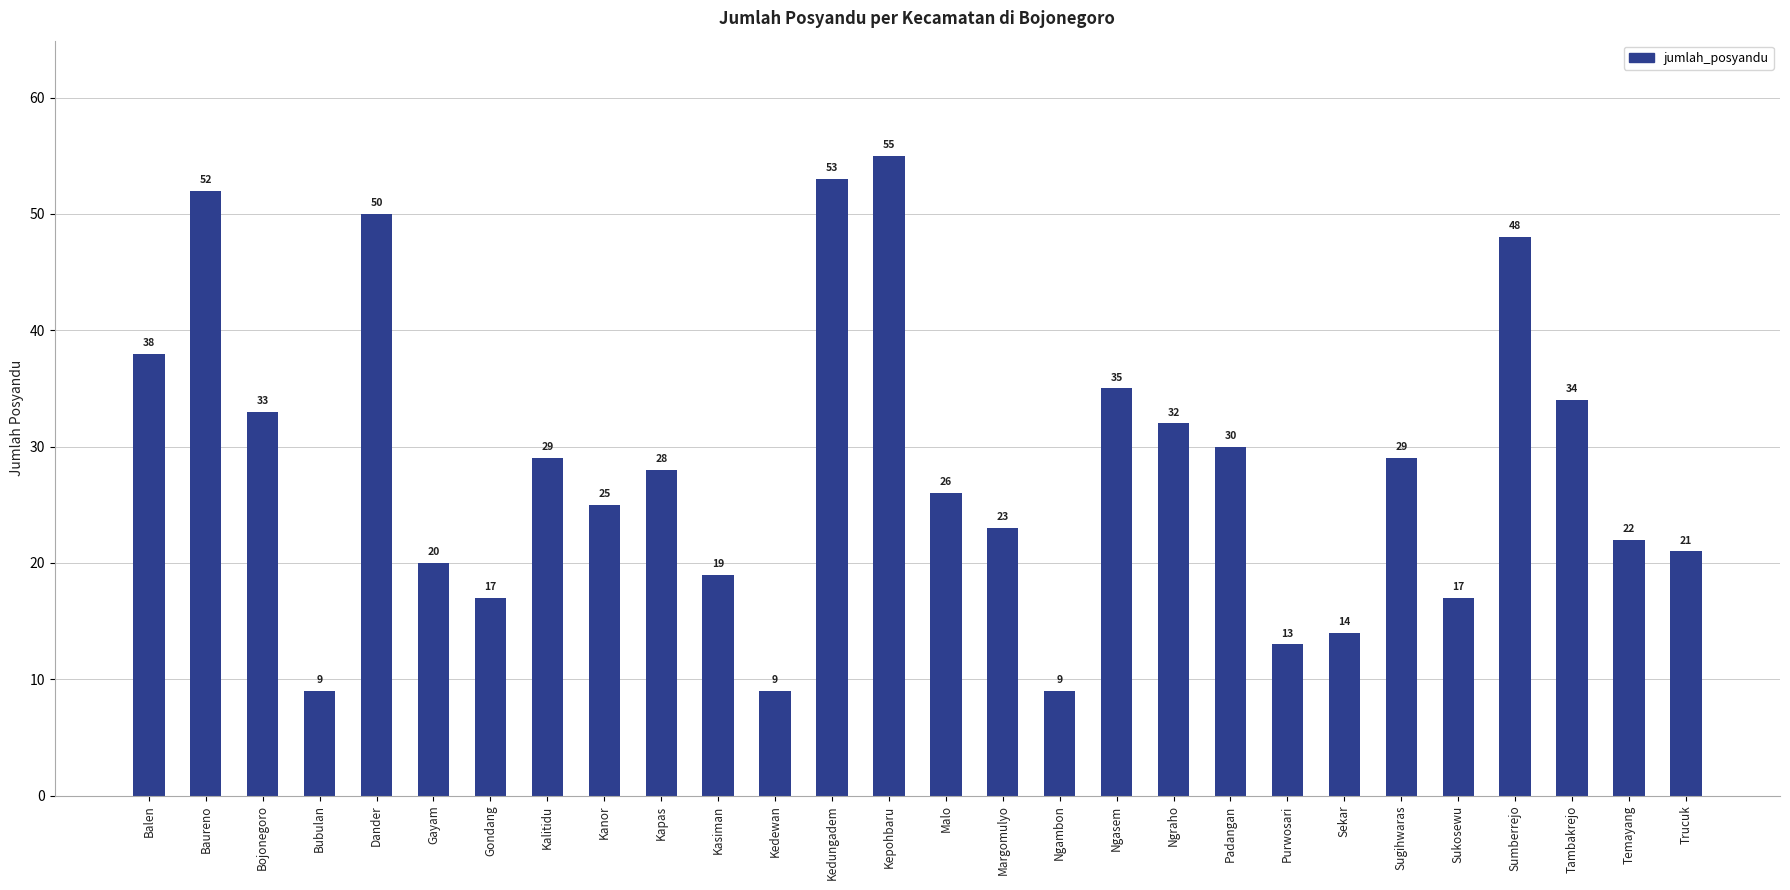

What is the sum of all values?

790